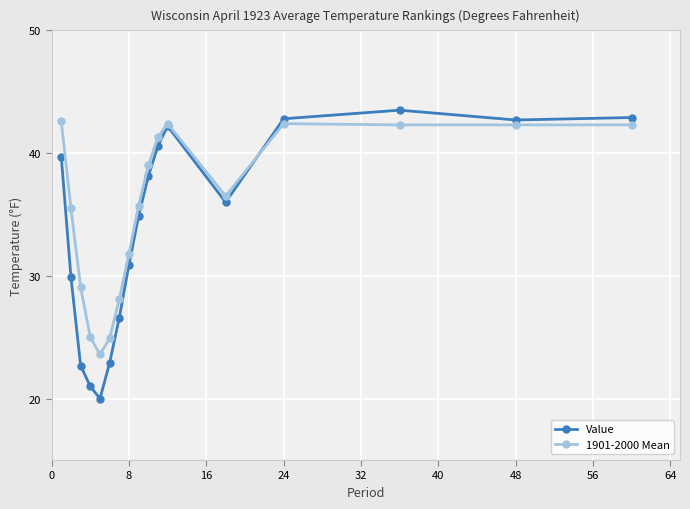

True or false: Value and 1901-2000 Mean intersect in this chart.

True